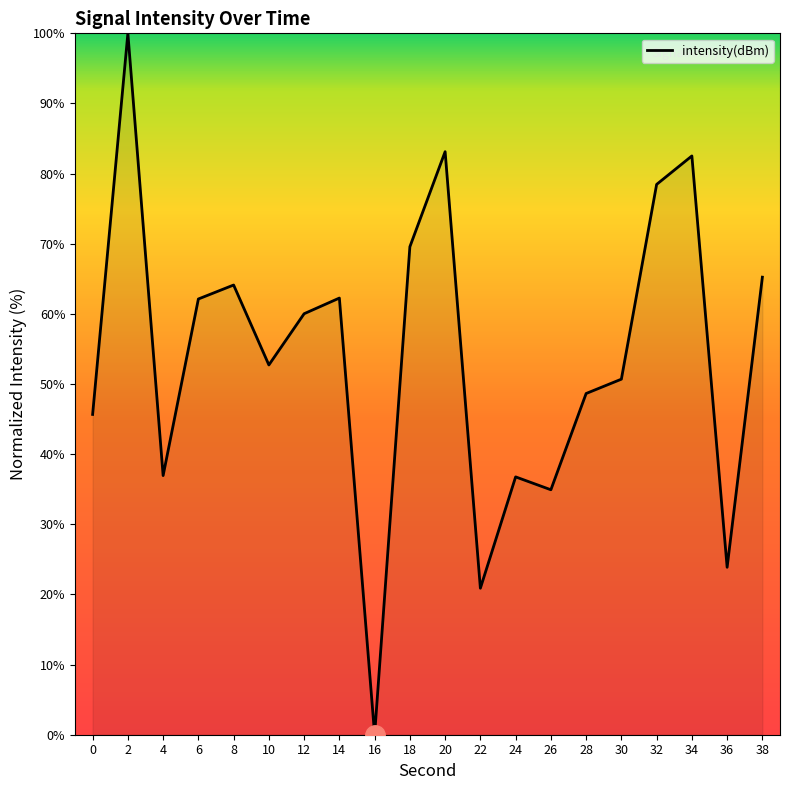

Which label corresponds to the smallest value in the chart?

16